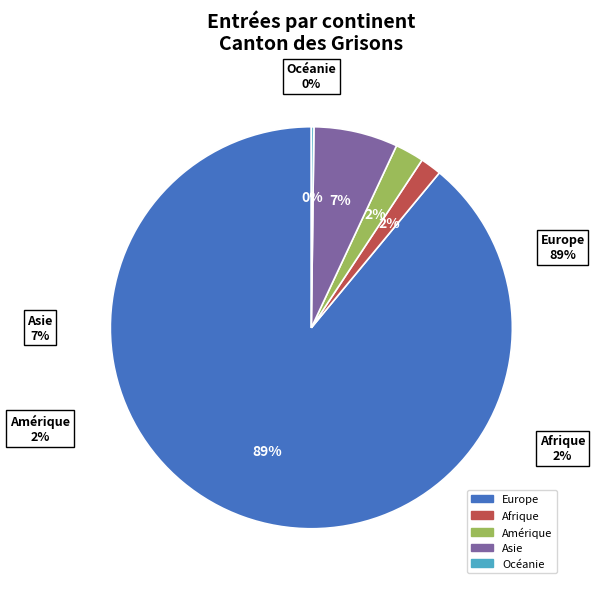

To the nearest percent, what portion does Amérique represent?

2%